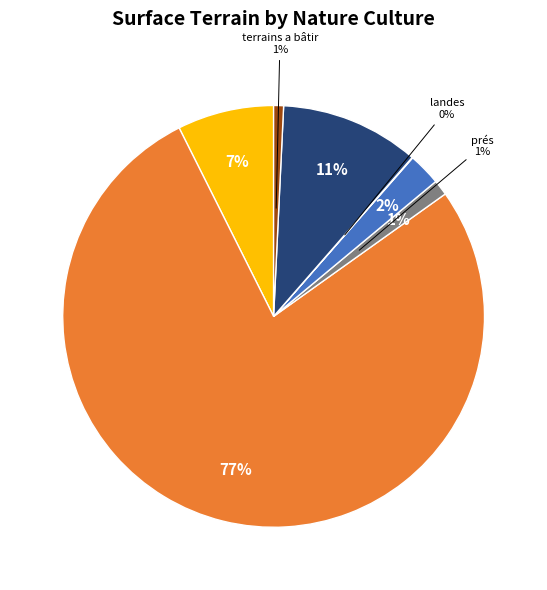

What is the largest slice in the pie chart?

terres